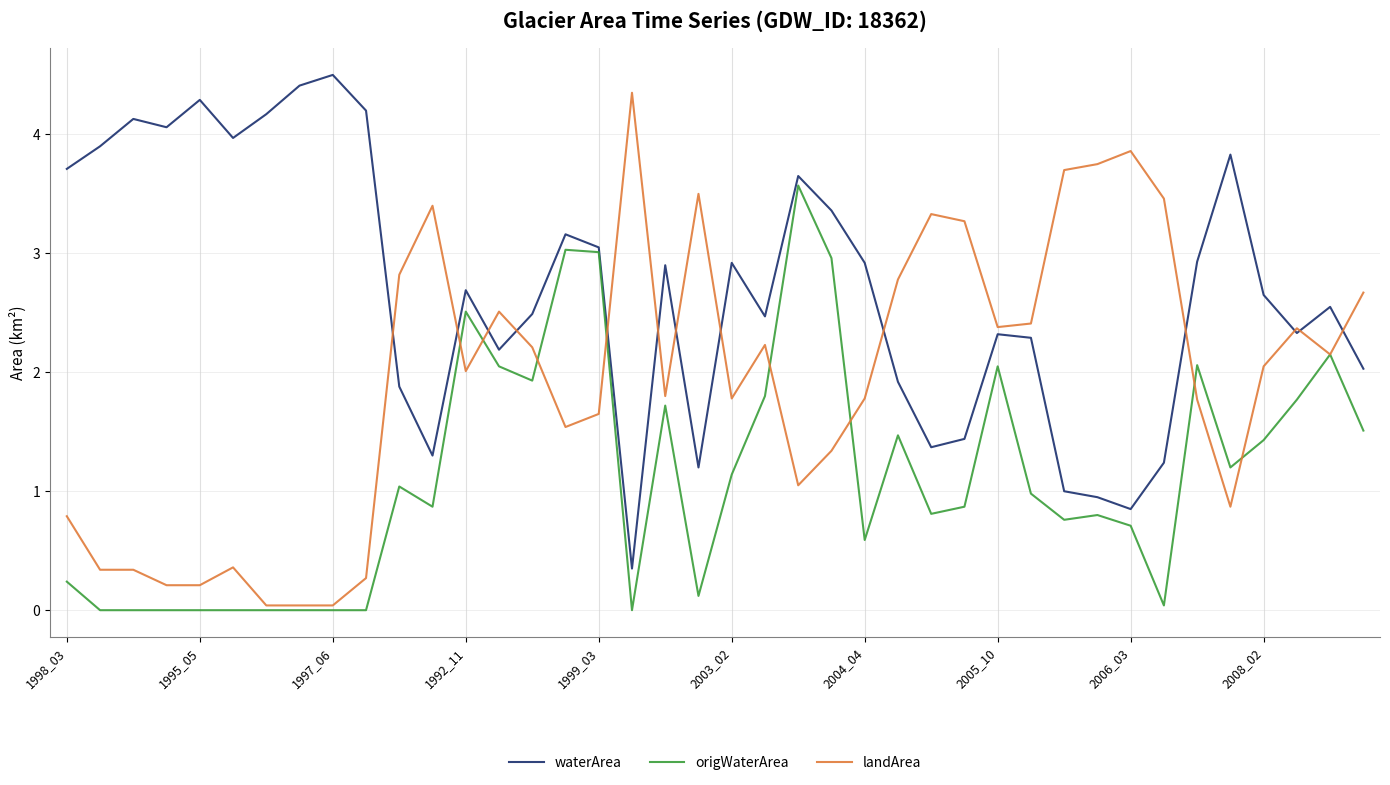

Rank the series by their average value, from lowest to highest.

origWaterArea, landArea, waterArea